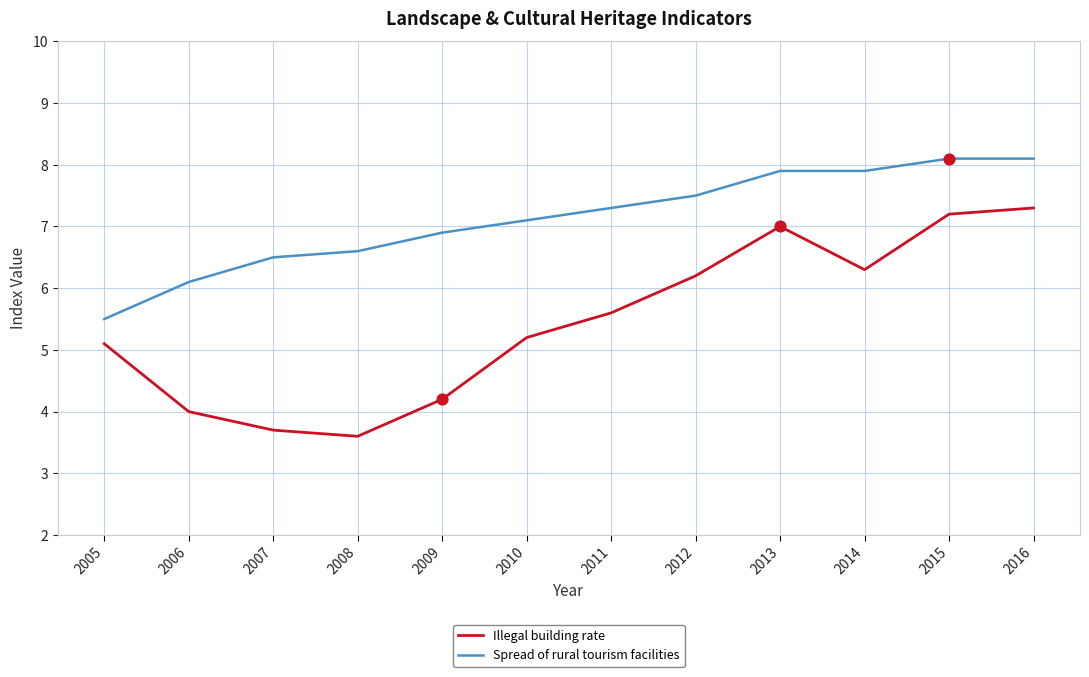

At how many categories does at least one series exceed 5?

12